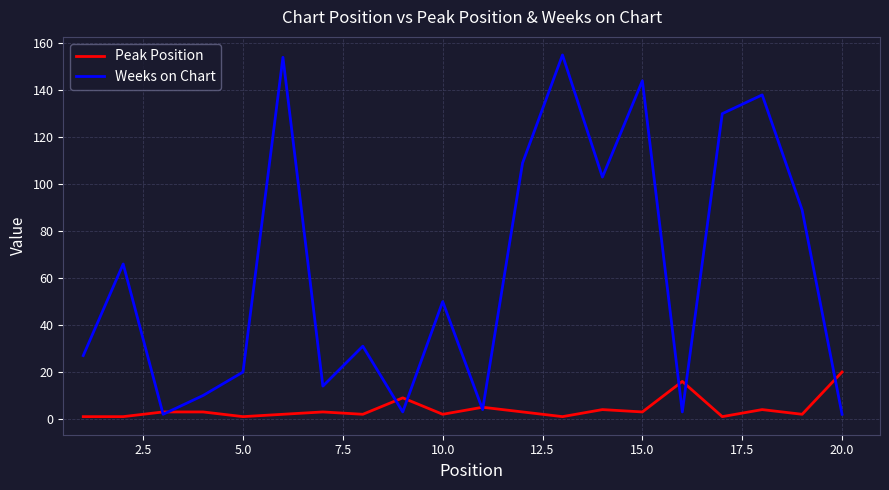

Which series has the widest spread of values?

Weeks on Chart